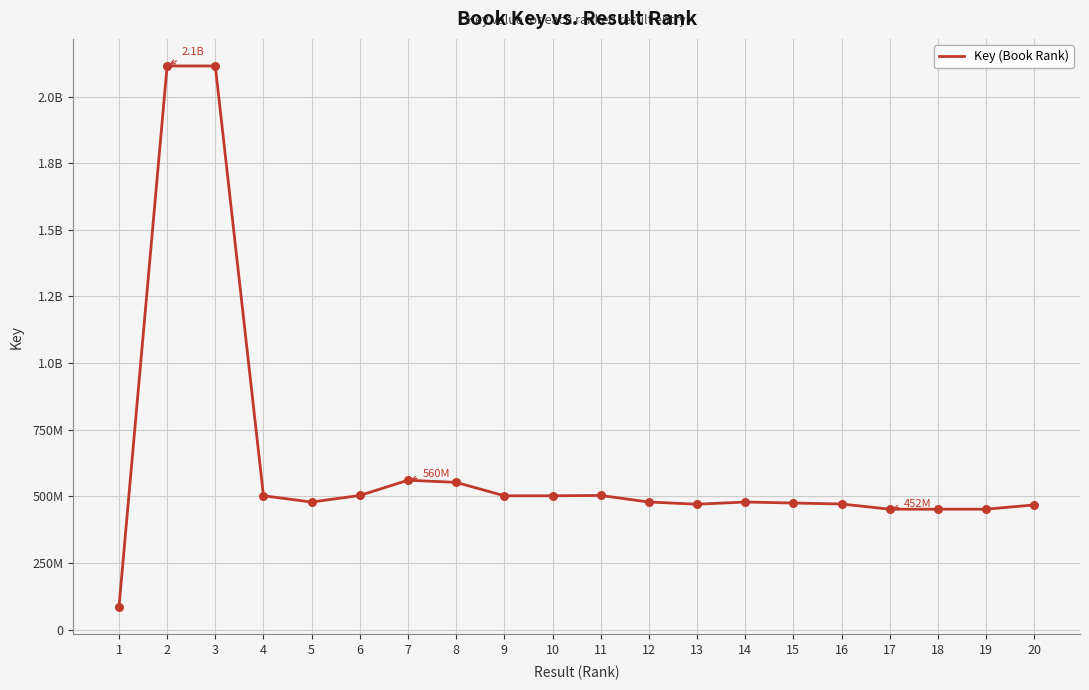

Which has a higher value, 4 or 20?

4